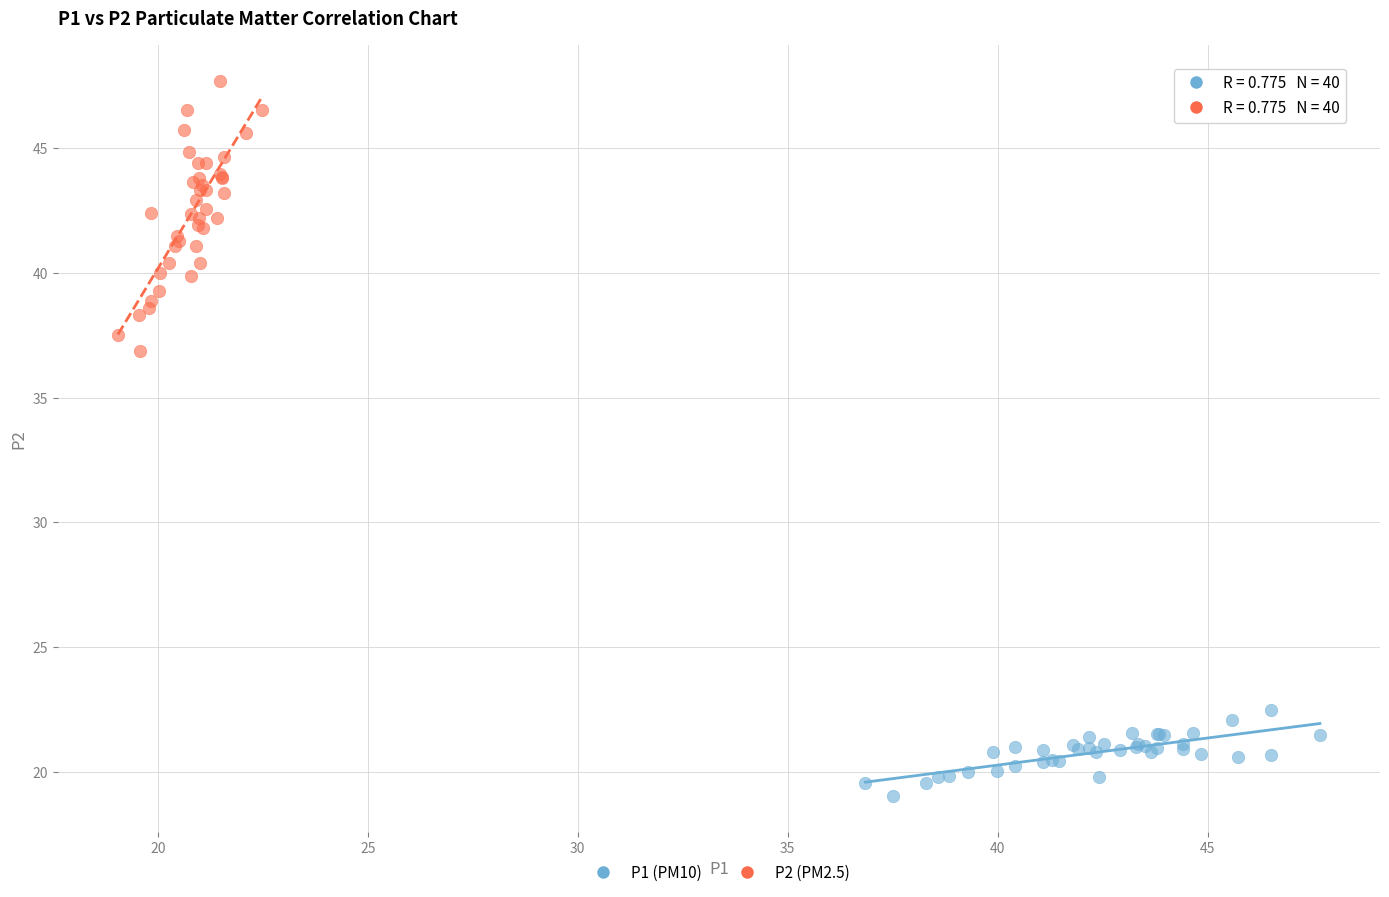

Which series has the widest spread of Y values?

P2 (PM2.5)